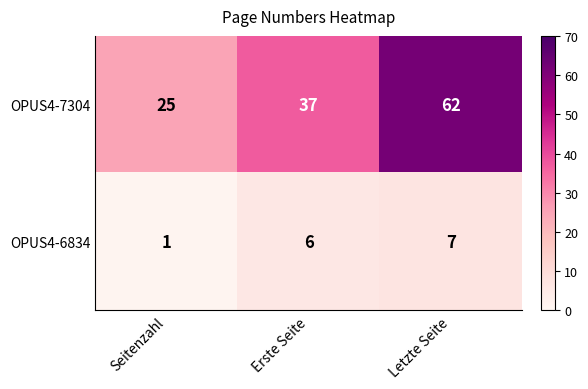

How many categories are shown in the chart?

3